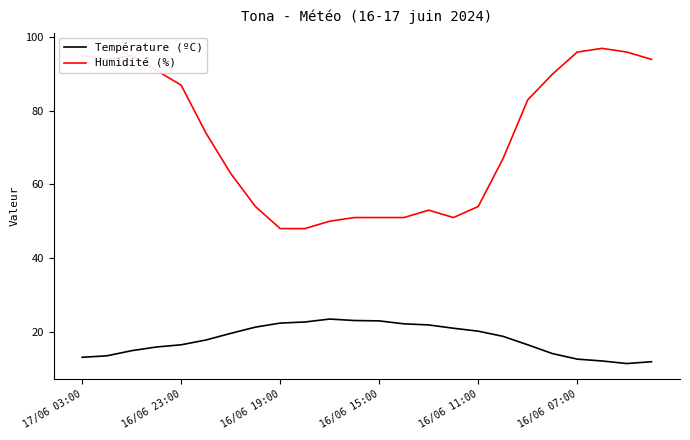

List the series in order of their peak value, lowest first.

Température (ºC), Humidité (%)